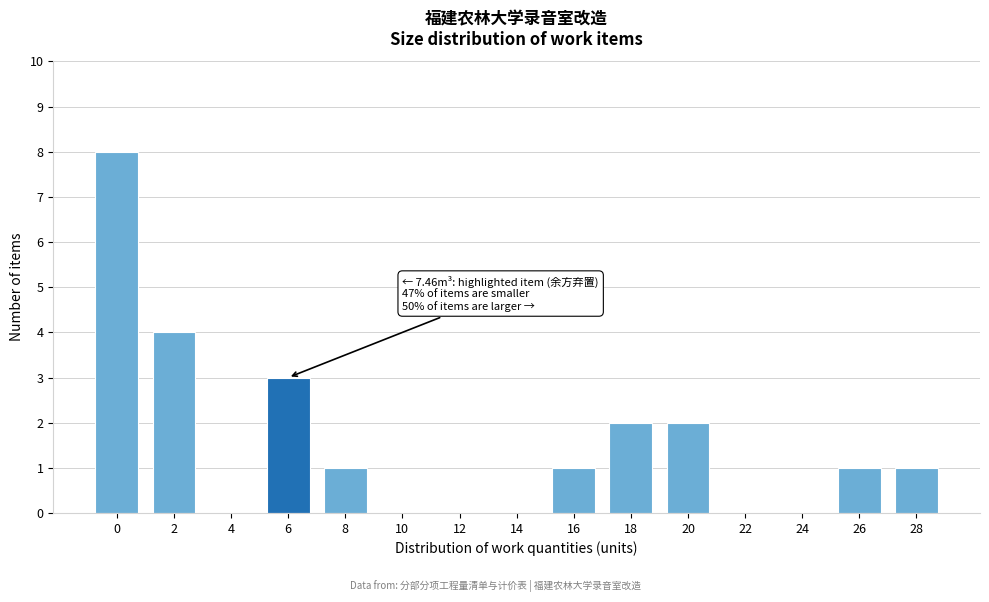

Reading left to right, list all the values displayed in this chart.

0=8	2=4	4=0	6=3	8=1	10=0	12=0	14=0	16=1	18=2	20=2	22=0	24=0	26=1	28=1